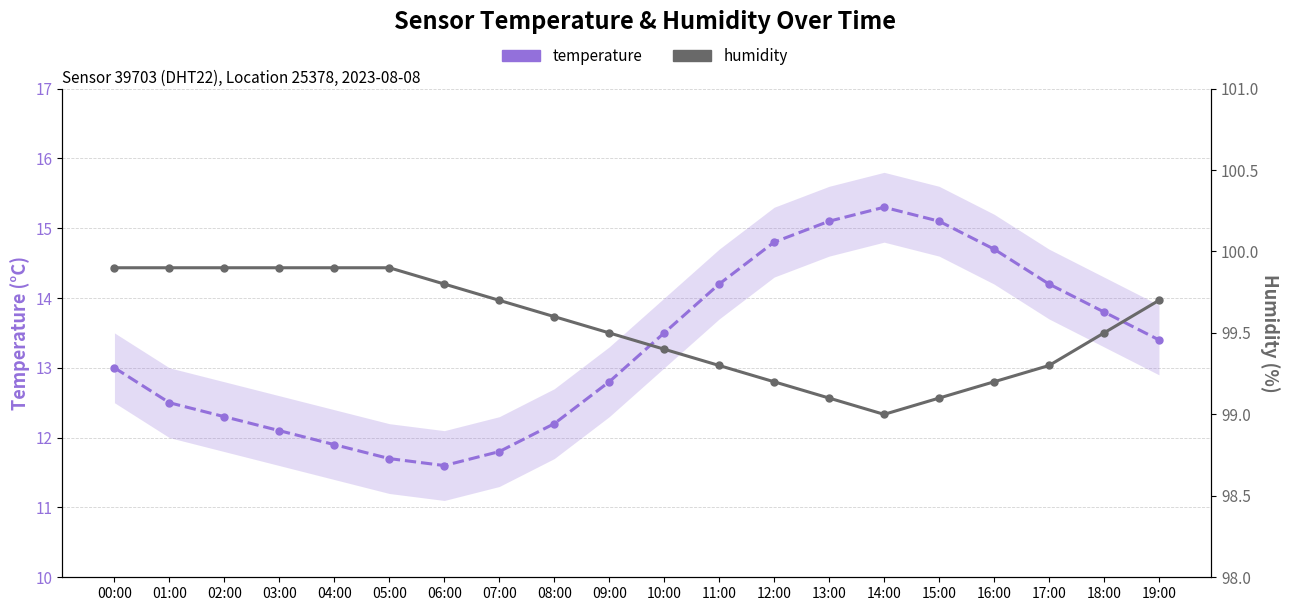

What is the difference between the second highest and minimum values in the humidity series?

0.9